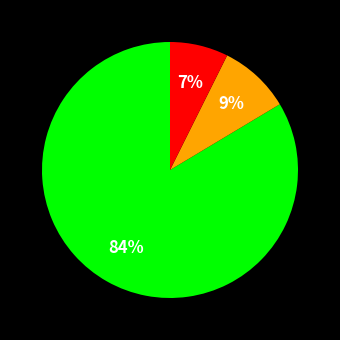

How many segments does this pie chart have?

3